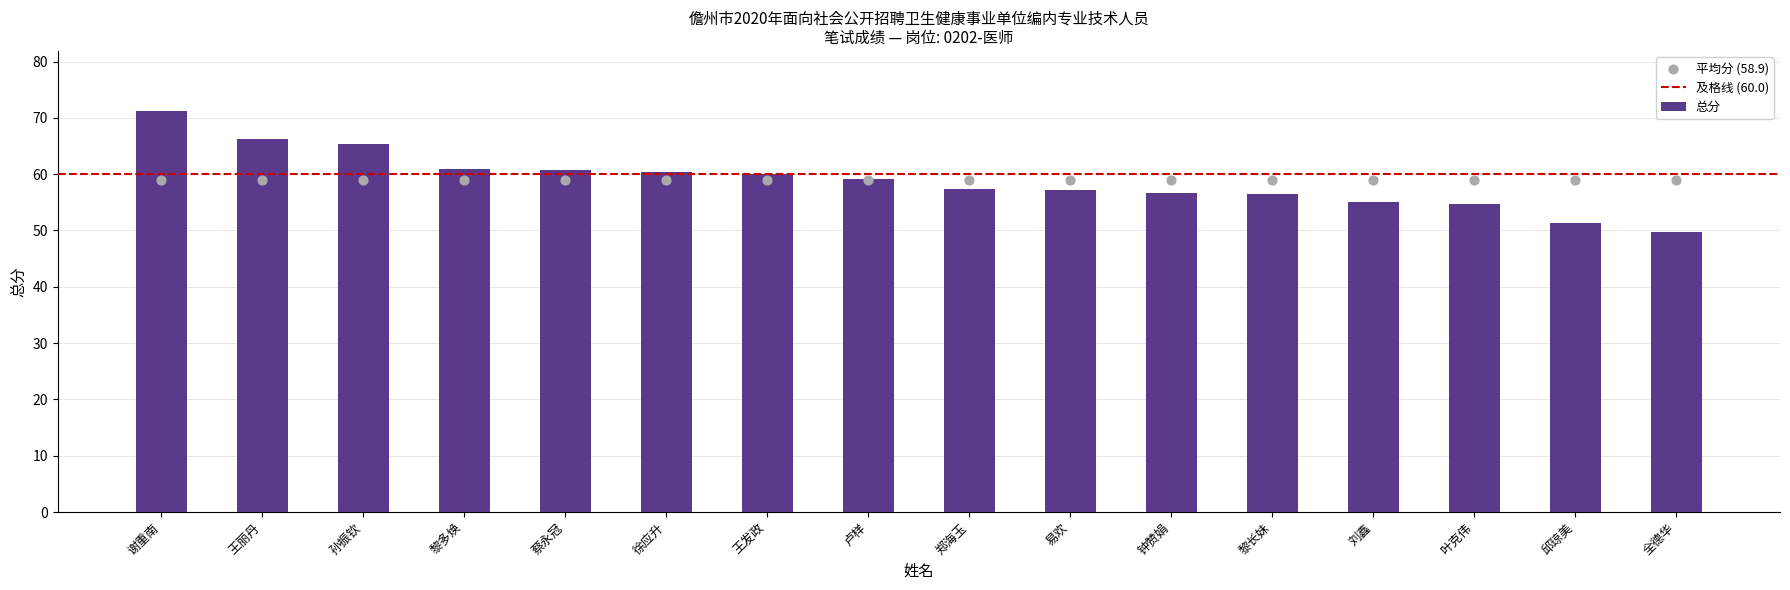

Approximately how many times larger is the value at 孙振钦 compared to 卢样?

1.1